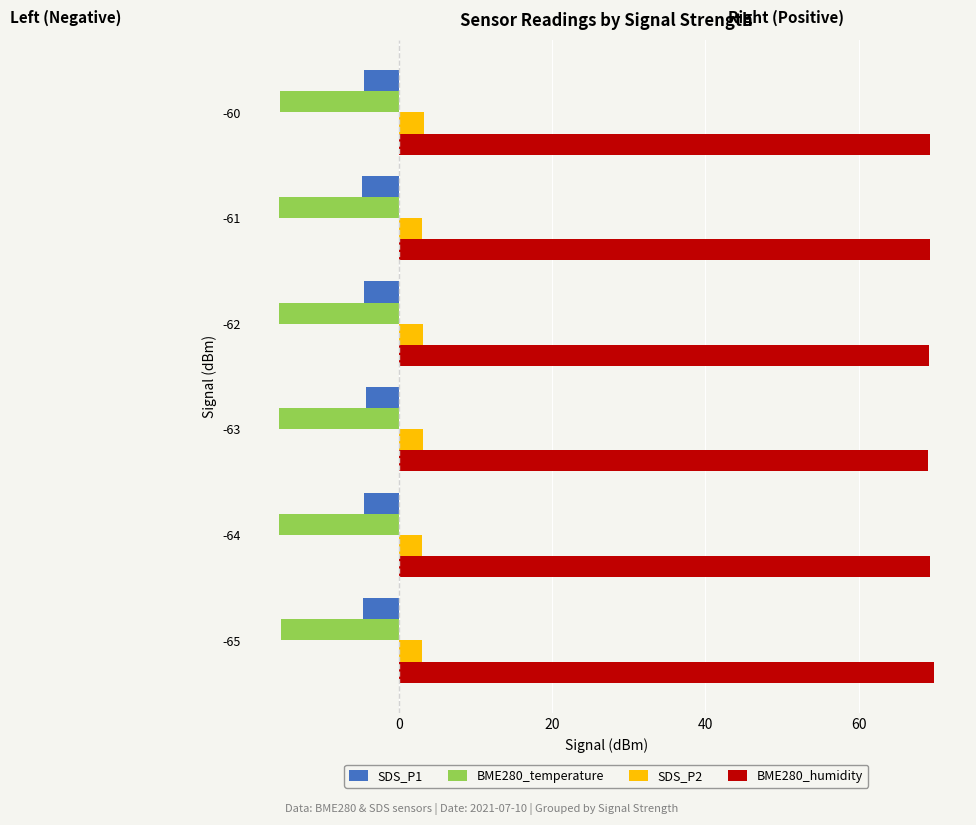

What are all the series names shown in the legend?

SDS_P1, BME280_temperature, SDS_P2, BME280_humidity